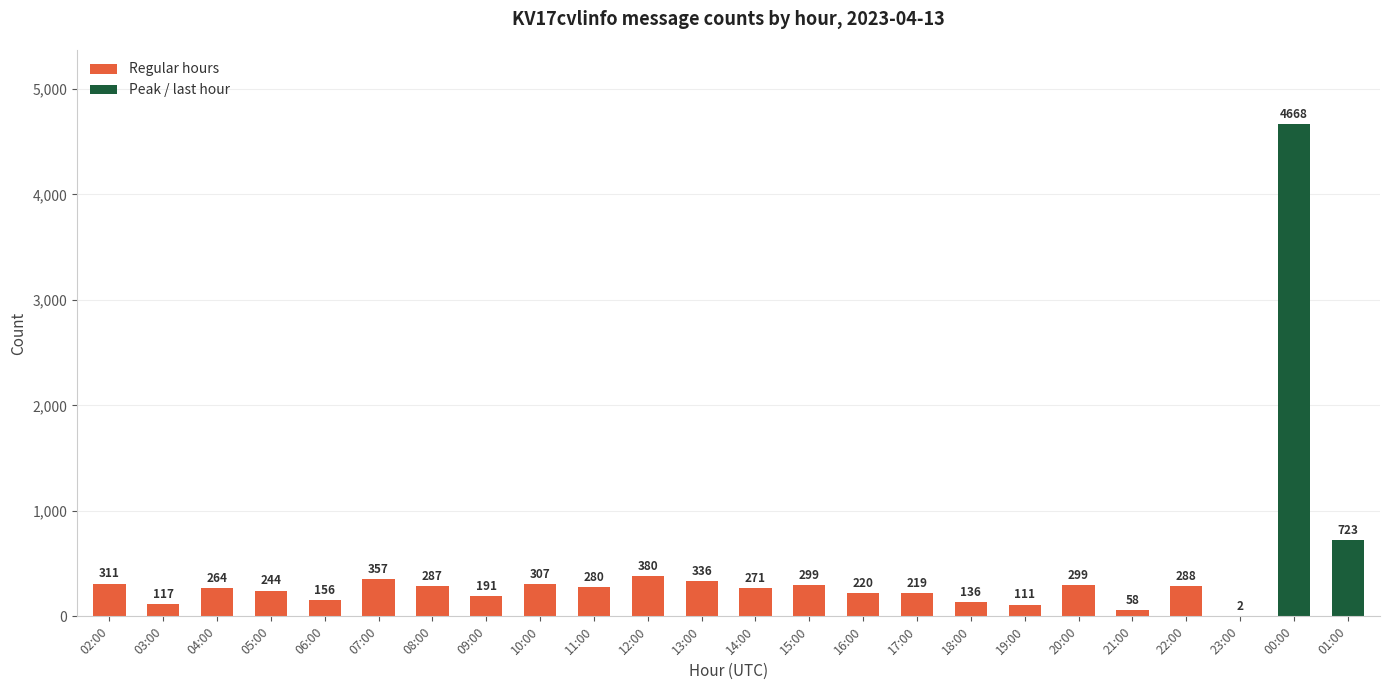

True or false: the data shows 264 at 04:00.

True